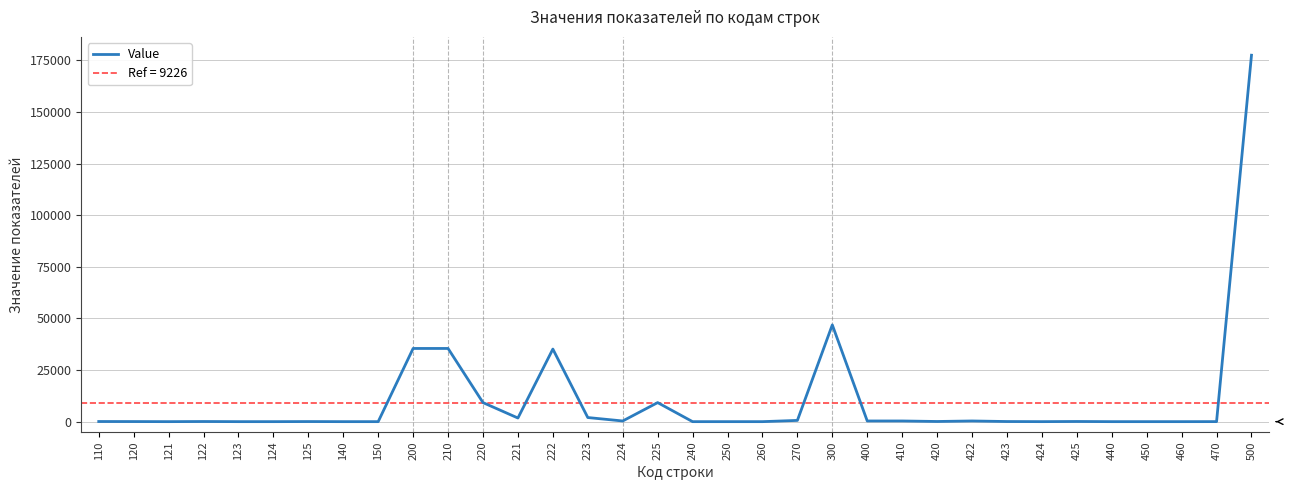

True or false: there are more than 0 points higher than both neighbors.

True